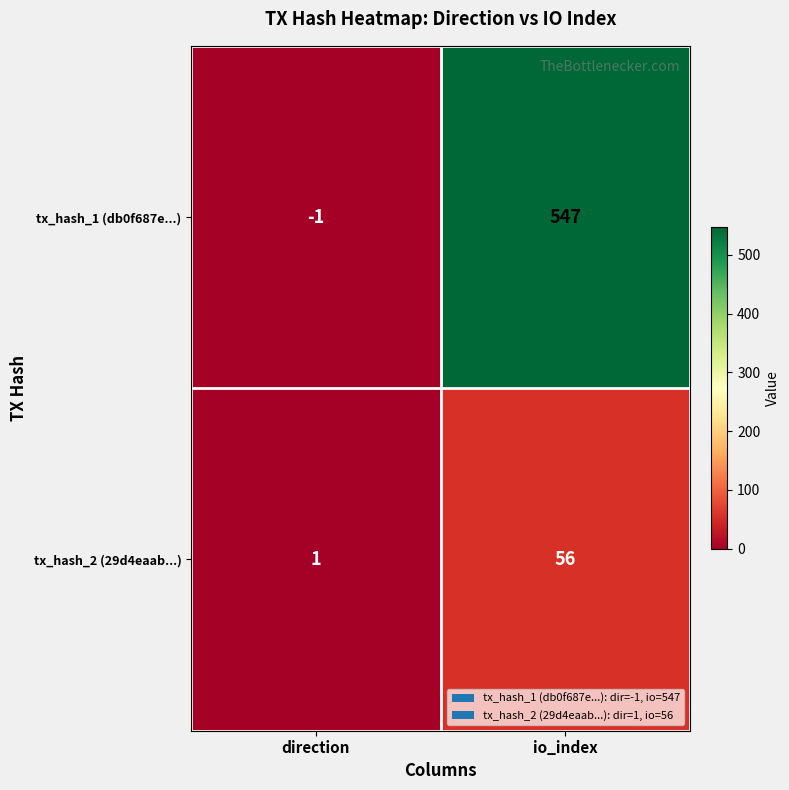

What is the difference between the maximum and minimum values in the tx_hash_1 (db0f687e...) series?

548